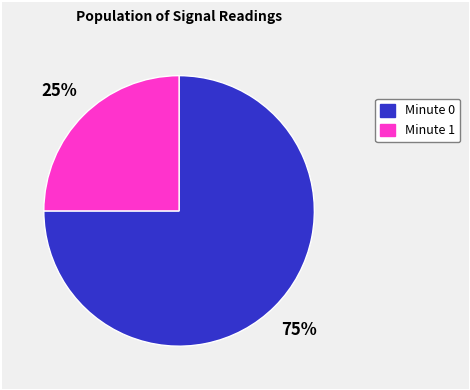

Is there any slice that represents more than half of the pie?

Yes